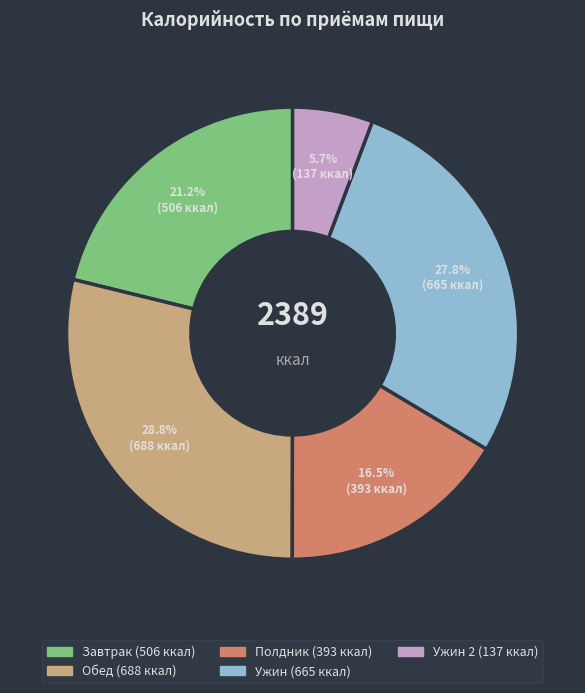

Is there a majority slice in this chart?

No